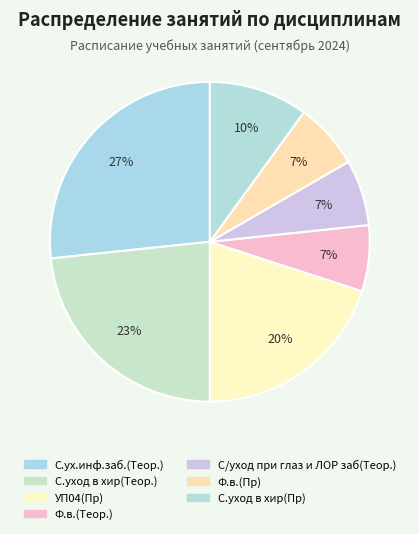

Is there any slice that represents more than half of the pie?

No